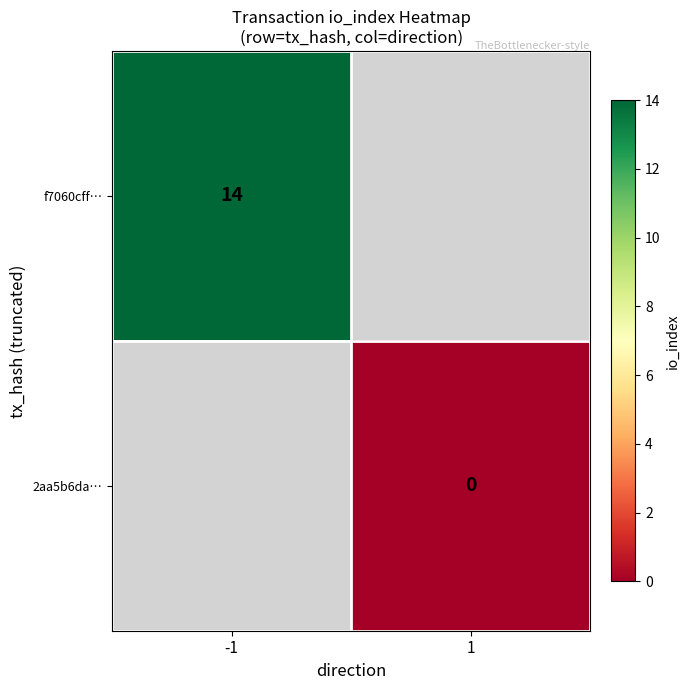

At how many categories does at least one series exceed 4?

1